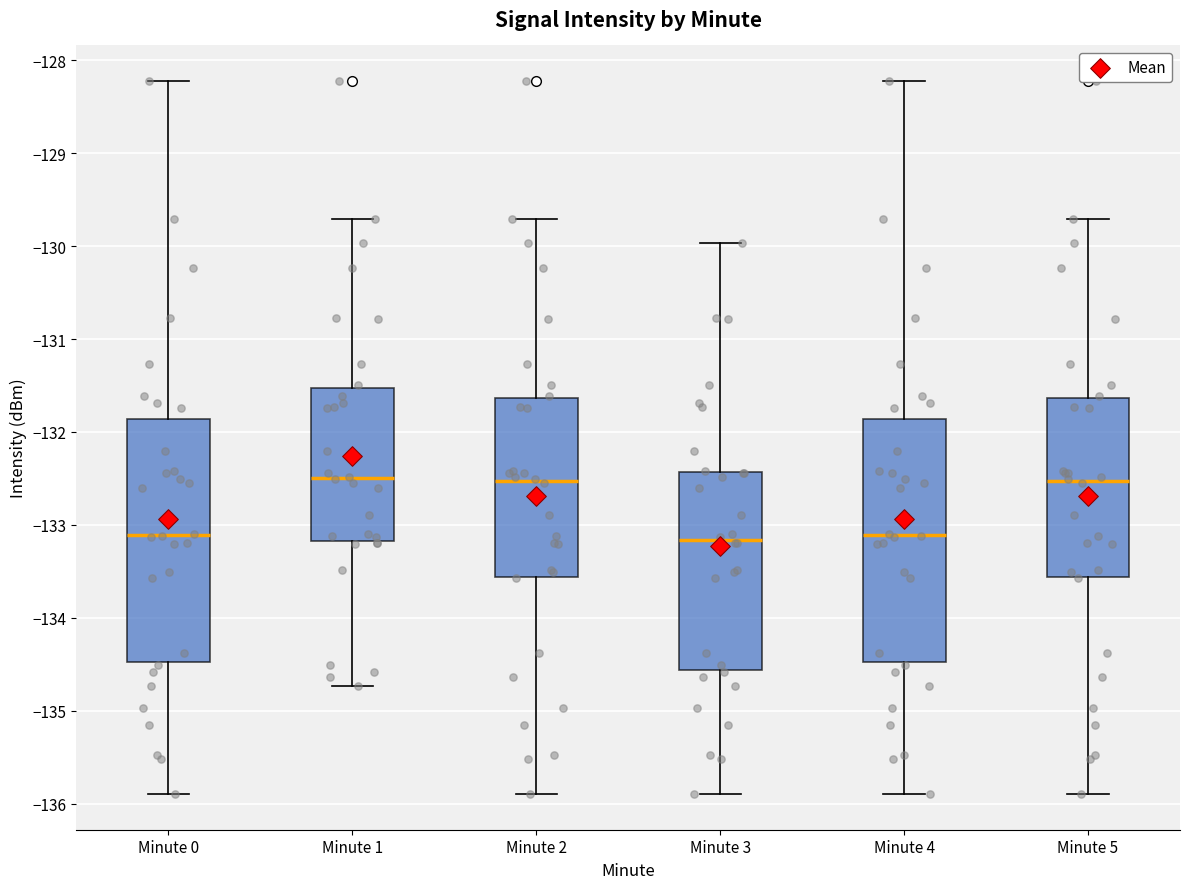

Reading left to right, read every box against the y-axis: the position of its median line, the range the box covers, and the ends of its whiskers. The values are not printed on the chart, so give them approximately, as read against the axis.

Minute 0: median -133.1, box -134.5 to -131.9, whiskers -135.9 to -128.2
Minute 1: median -132.5, box -133.2 to -131.5, whiskers -134.7 to -129.7
Minute 2: median -132.5, box -133.6 to -131.6, whiskers -135.9 to -129.7
Minute 3: median -133.2, box -134.6 to -132.4, whiskers -135.9 to -130.0
Minute 4: median -133.1, box -134.5 to -131.9, whiskers -135.9 to -128.2
Minute 5: median -132.5, box -133.6 to -131.6, whiskers -135.9 to -129.7